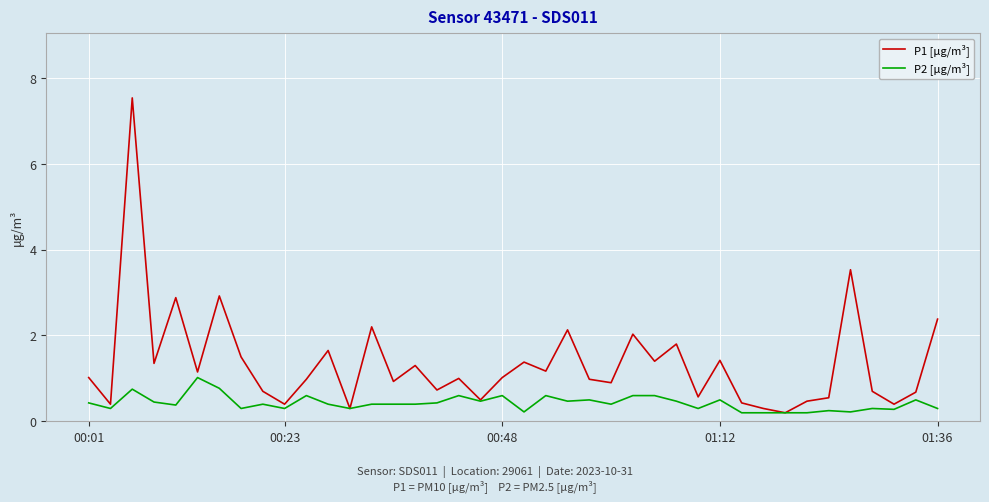

What is the highest value of the P2 [µg/m³] series?

1.0